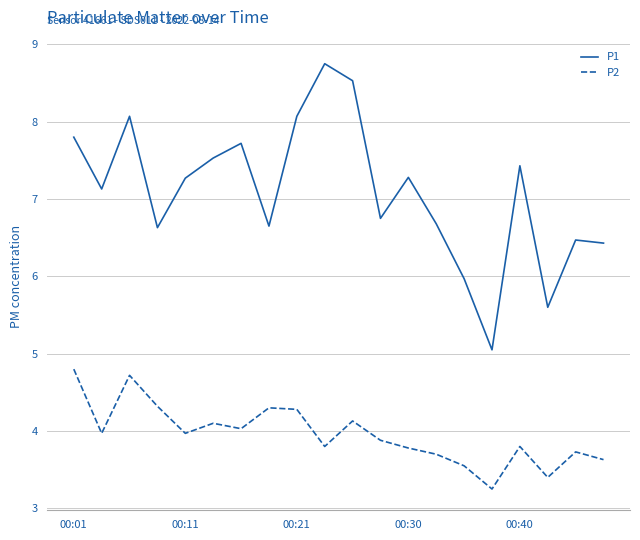

List the series in order of their peak value, lowest first.

P2, P1